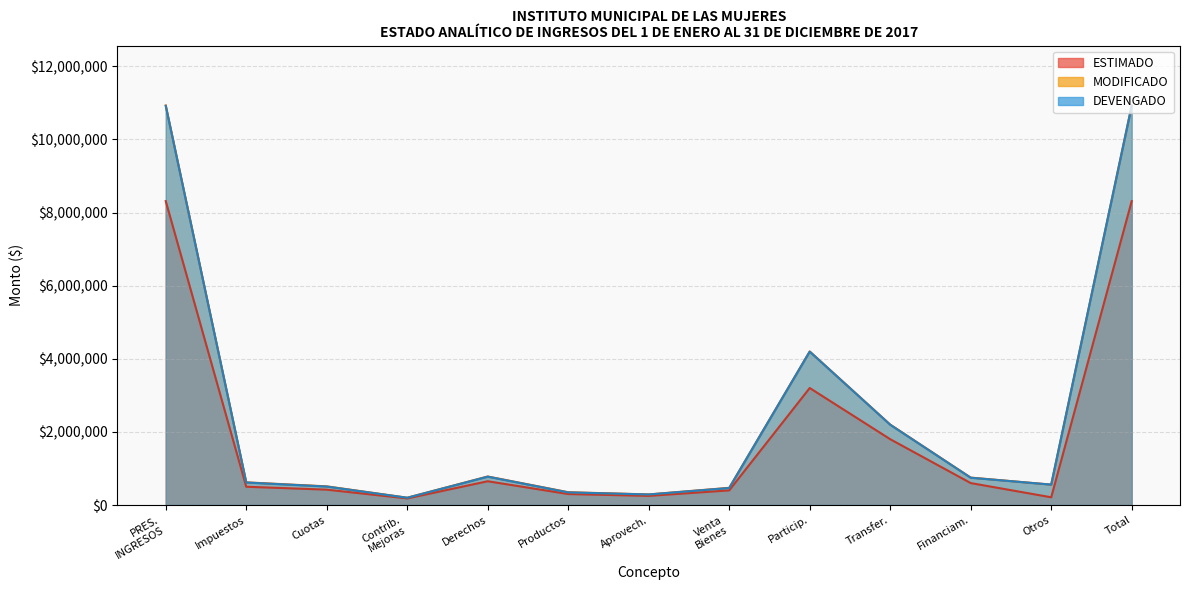

True or false: ESTIMADO has more than 0 points higher than both neighbors.

False